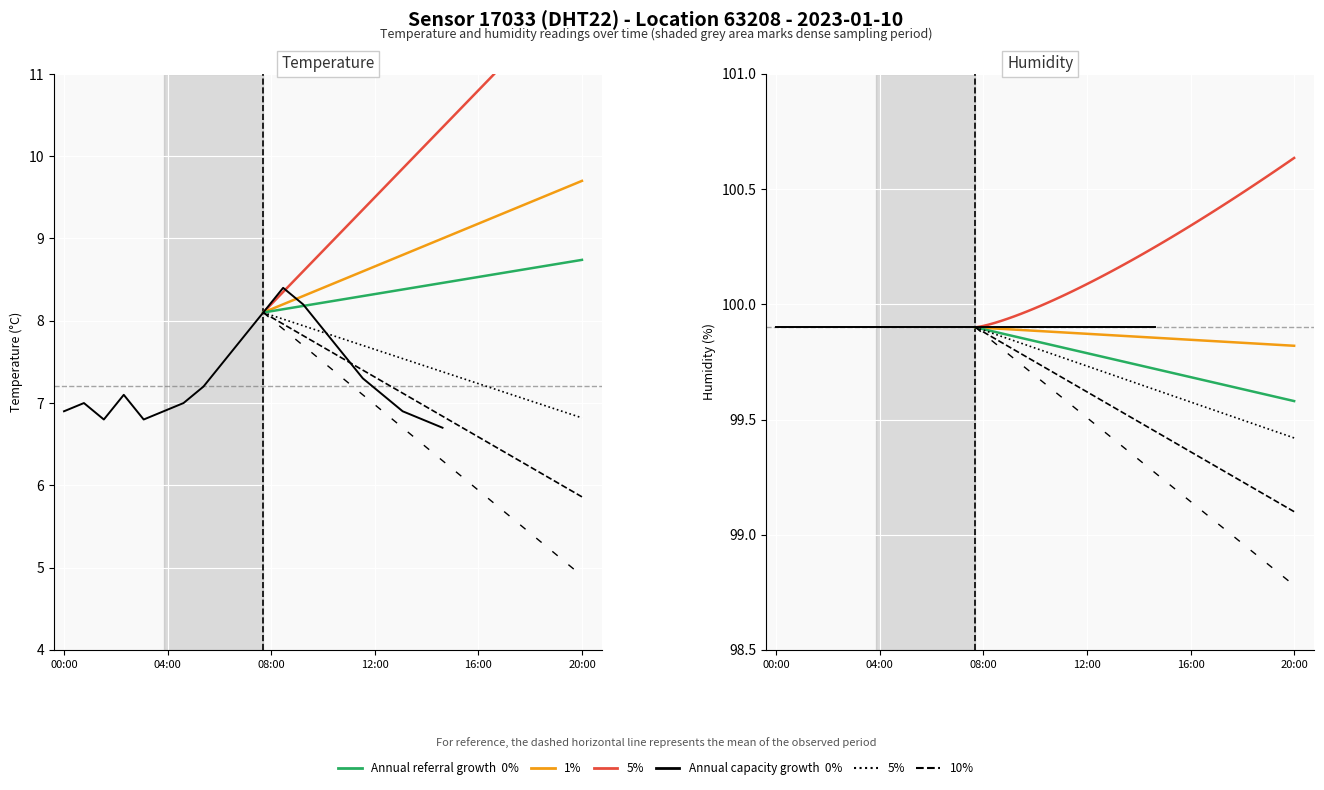

What is the sum of the values at 09:00 and 14:00?

15.4